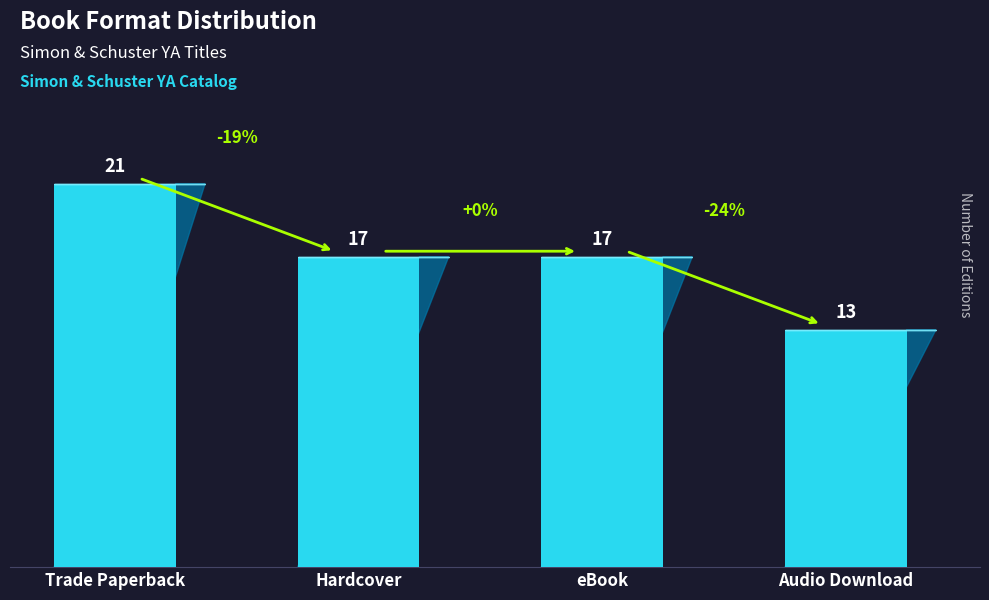

Reading right to left, list all the values displayed in this chart.

Count: 13	17	17	21
Format Count: 13	17	17	21